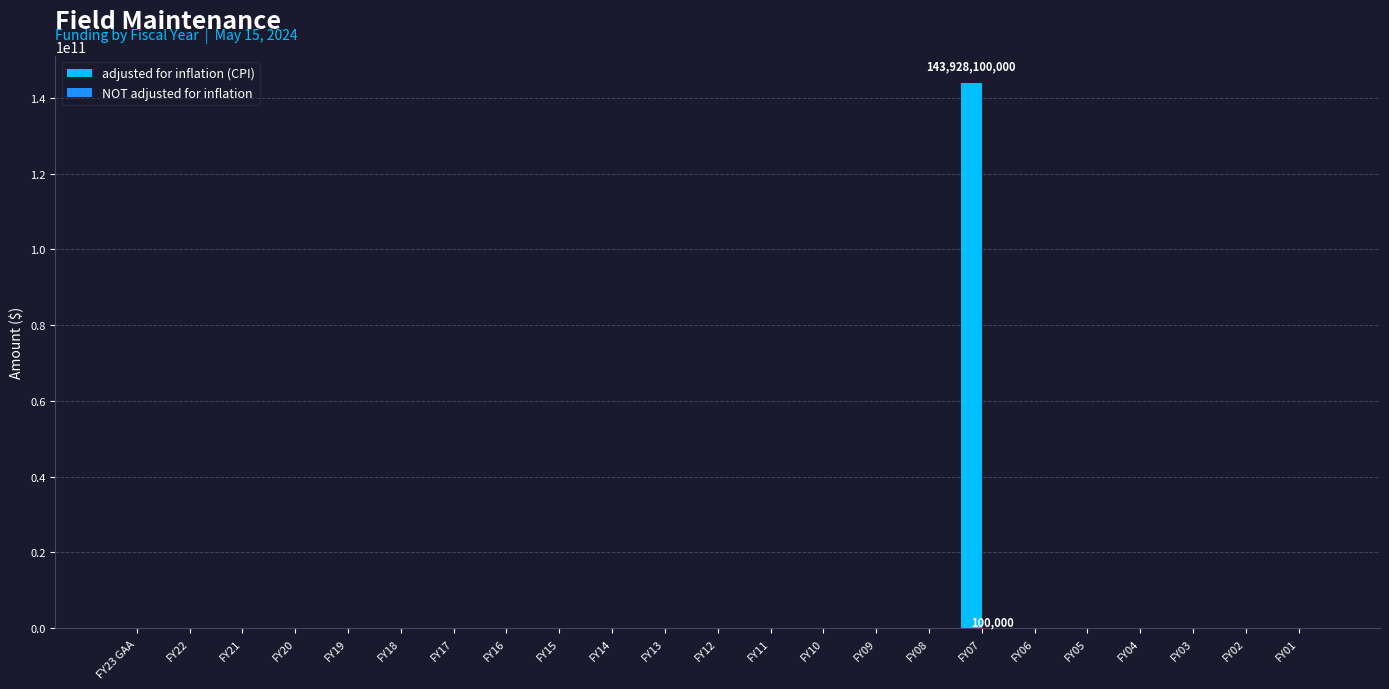

At which category is the sum across all series the highest?

FY07